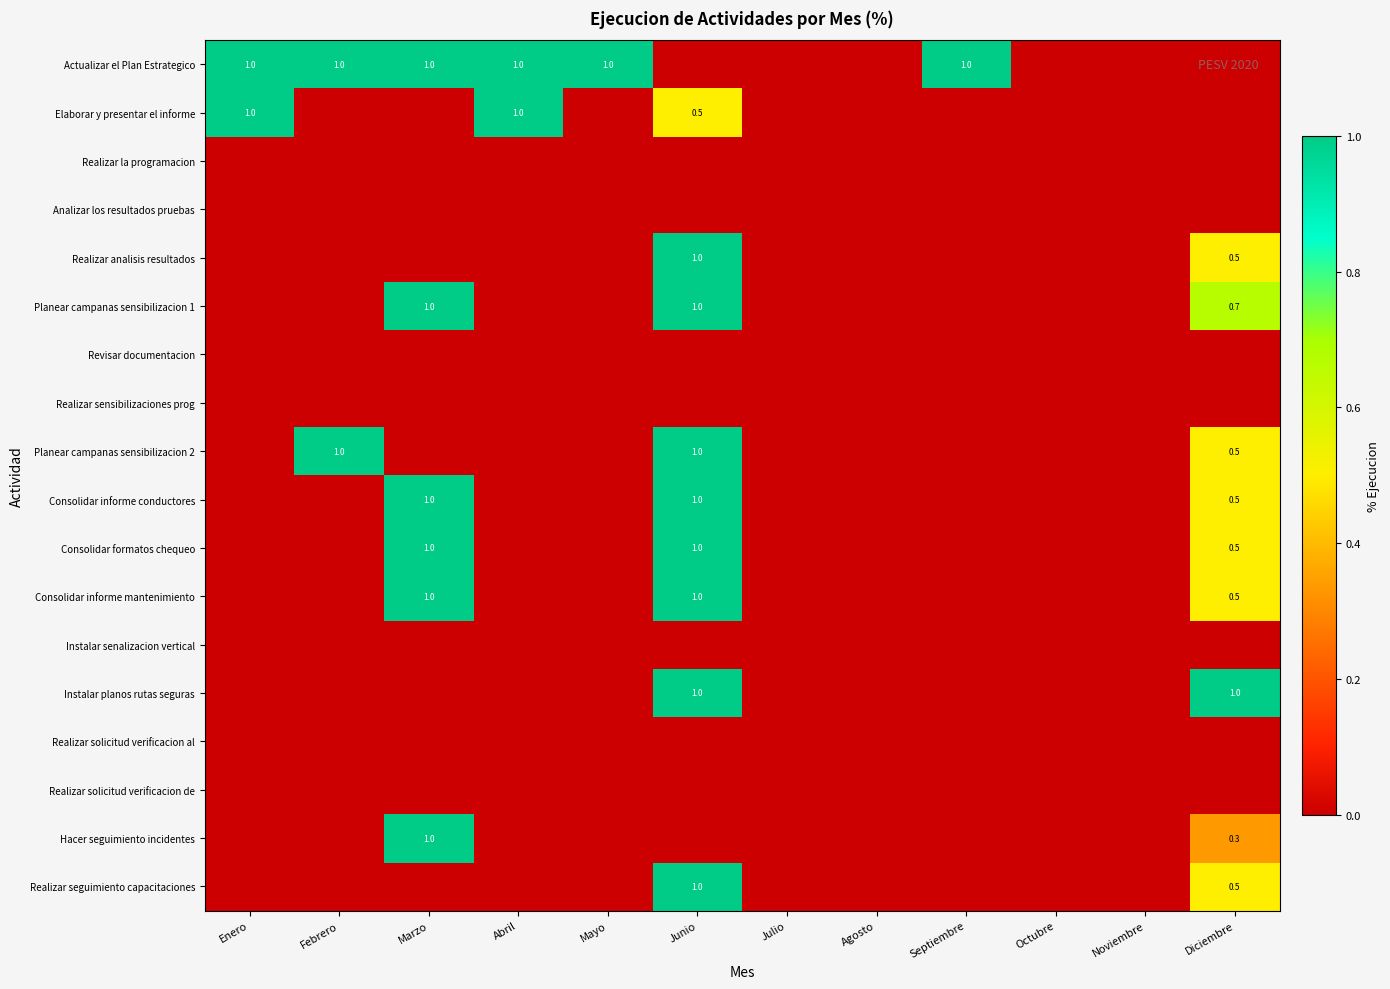

How many values in Realizar analisis resultados are above zero?

2